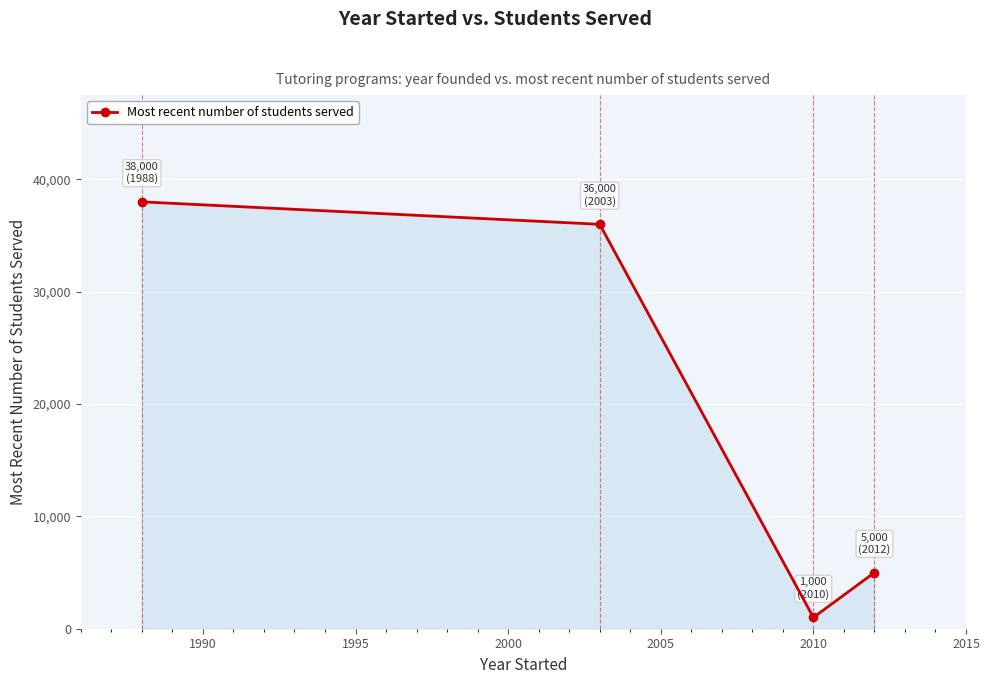

Reading left to right, what are all the values shown in this chart?

38000	36000	1000	5000